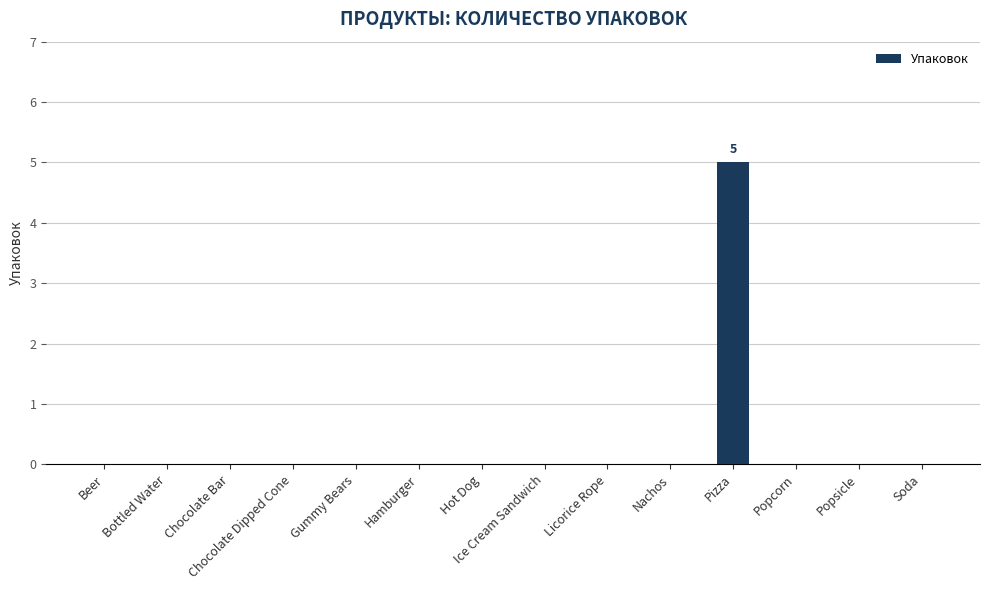

What is the change in value from Ice Cream Sandwich to Pizza?

+5